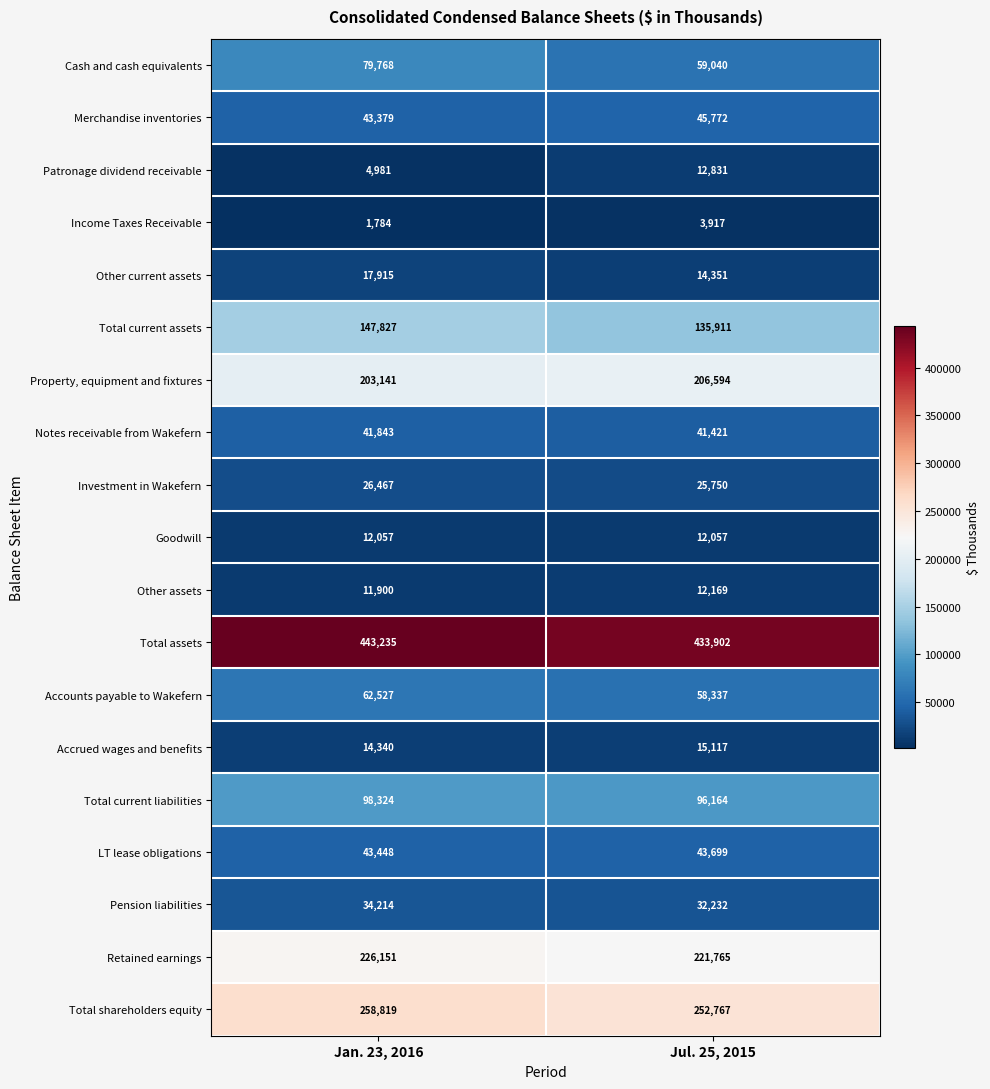

What is the sum of the Investment in Wakefern values at Jan. 23, 2016 and Jul. 25, 2015?

52217